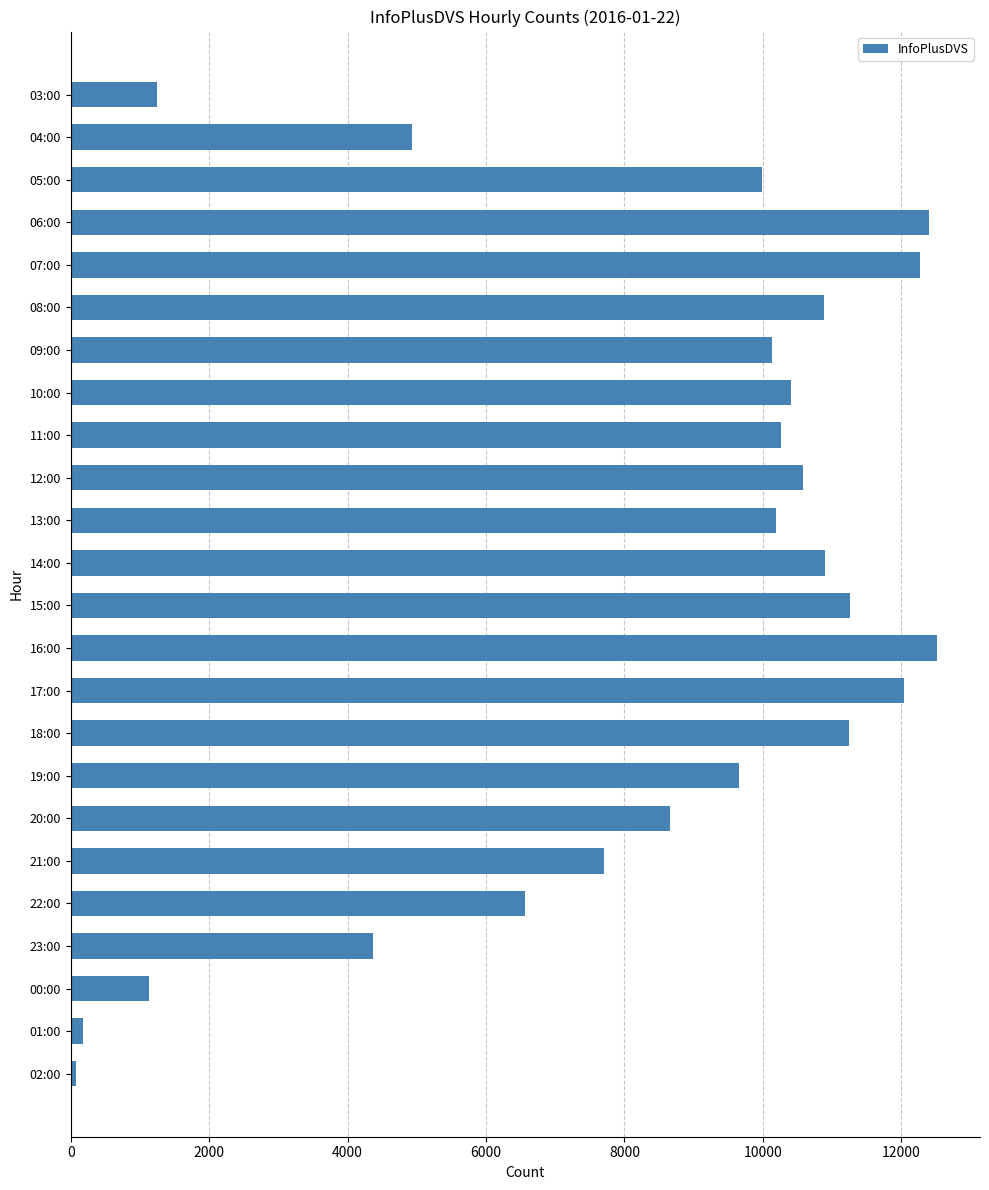

Approximately how many times larger is the value at 12:00 compared to 11:00?

1.0